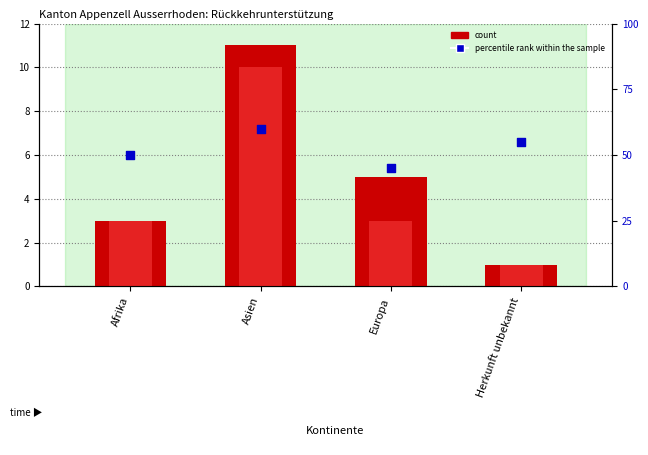

Which series has the largest total across all categories?

percentile rank within the sample